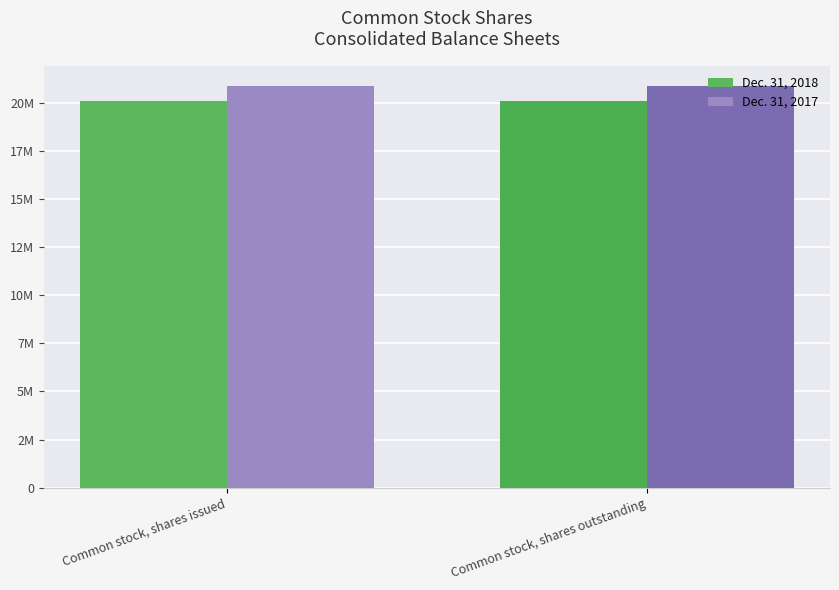

What is the difference between the highest and lowest values at Common stock, shares outstanding?

817933